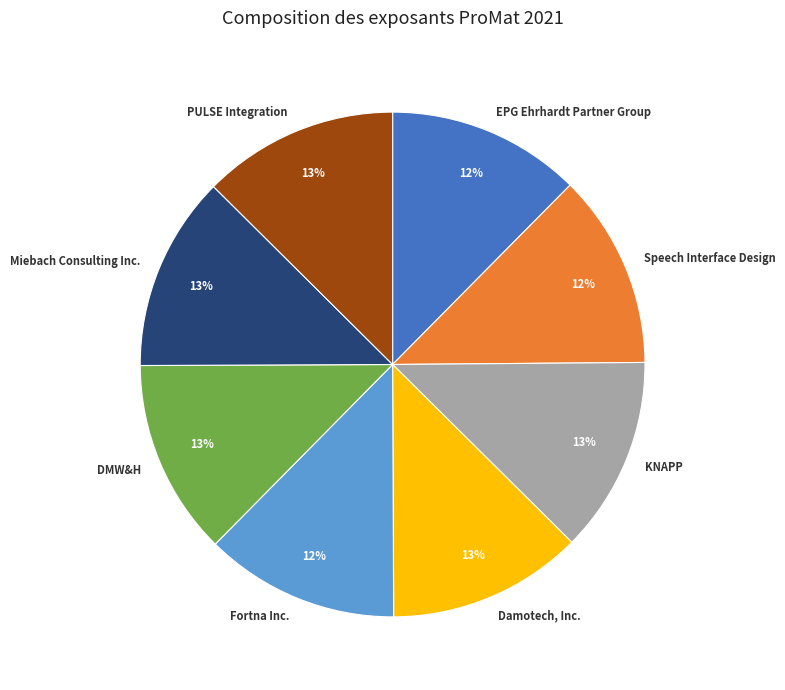

Does DMW&H represent more than half of the total?

No